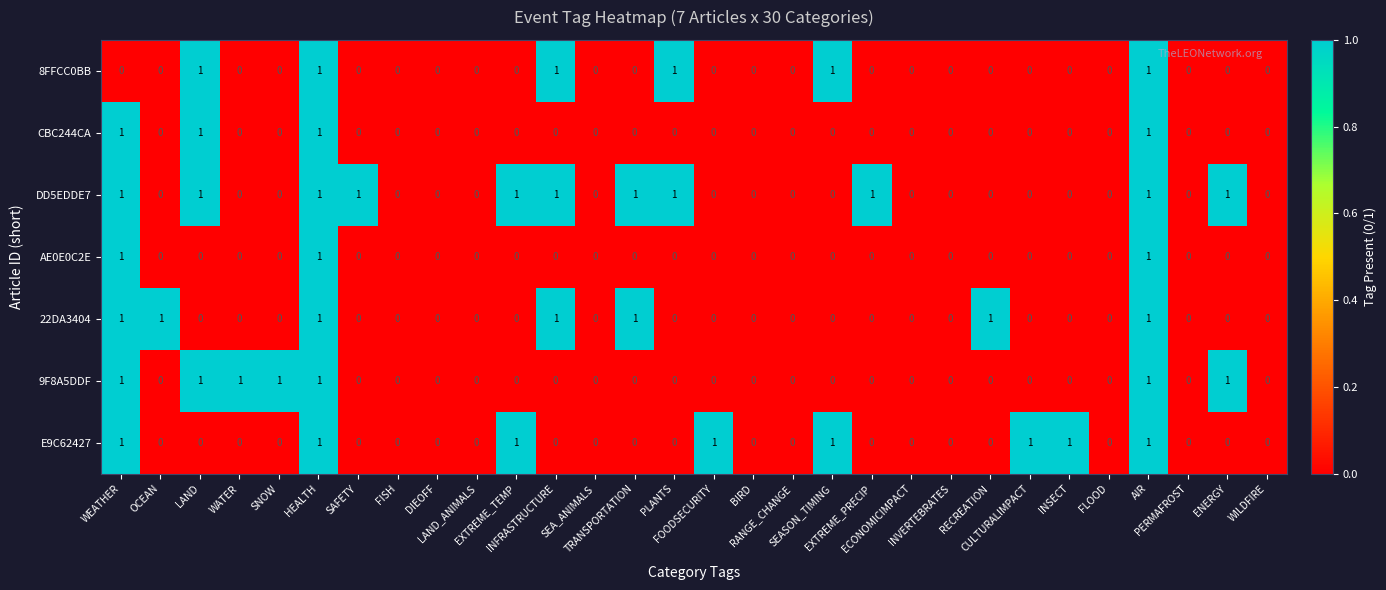

Which series has the largest total across all categories?

DD5EDDE7